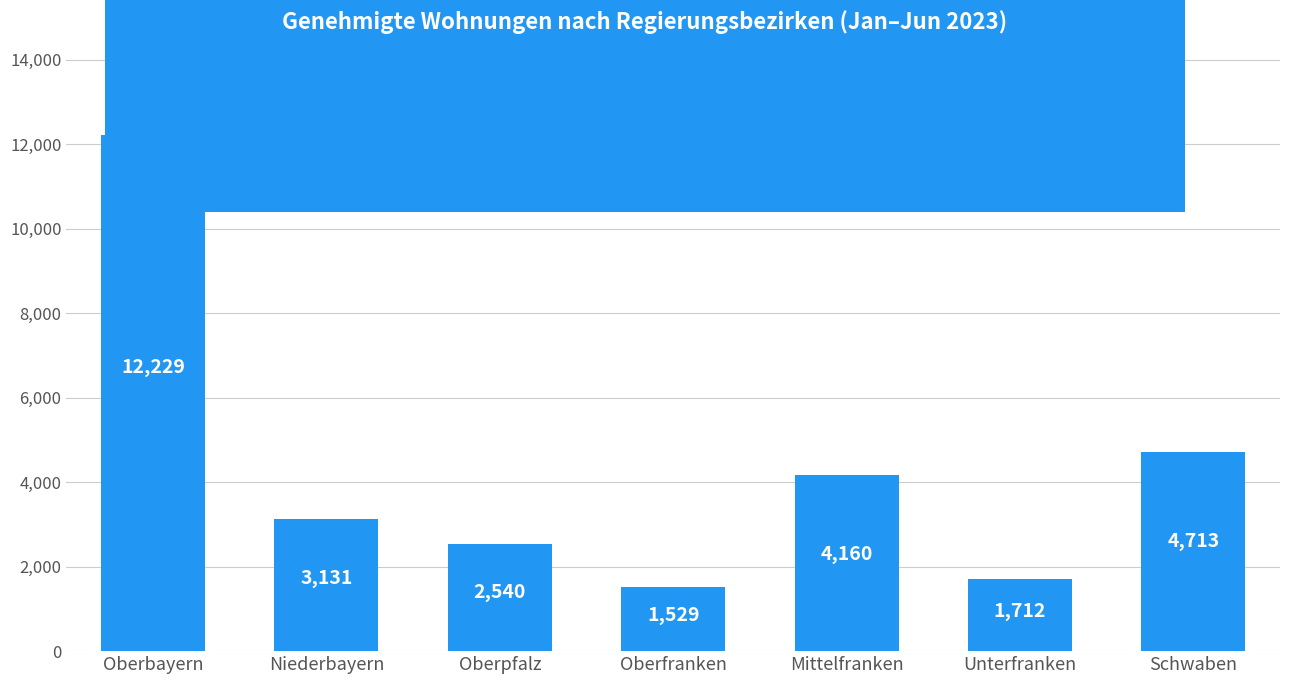

Does the chart contain stacked bars?

No